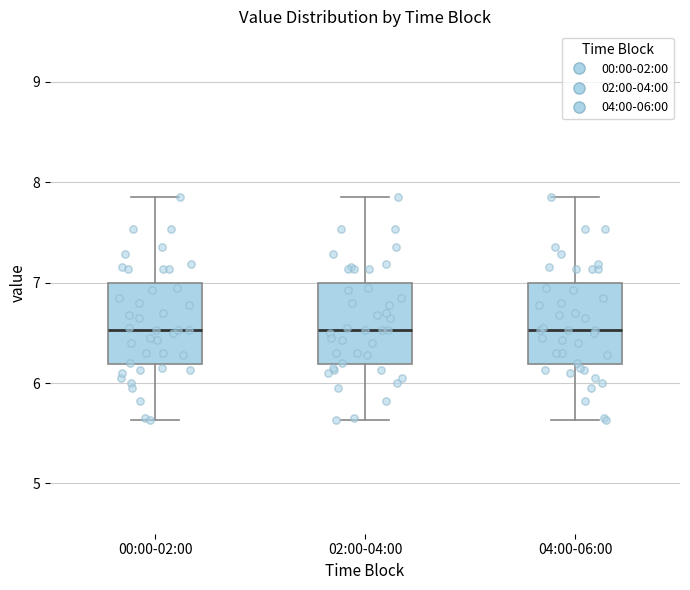

Where is the lower edge of the box for 02:00-04:00 on the y-axis? The values are not printed on the chart, so give them approximately, as read against the axis.

6.2